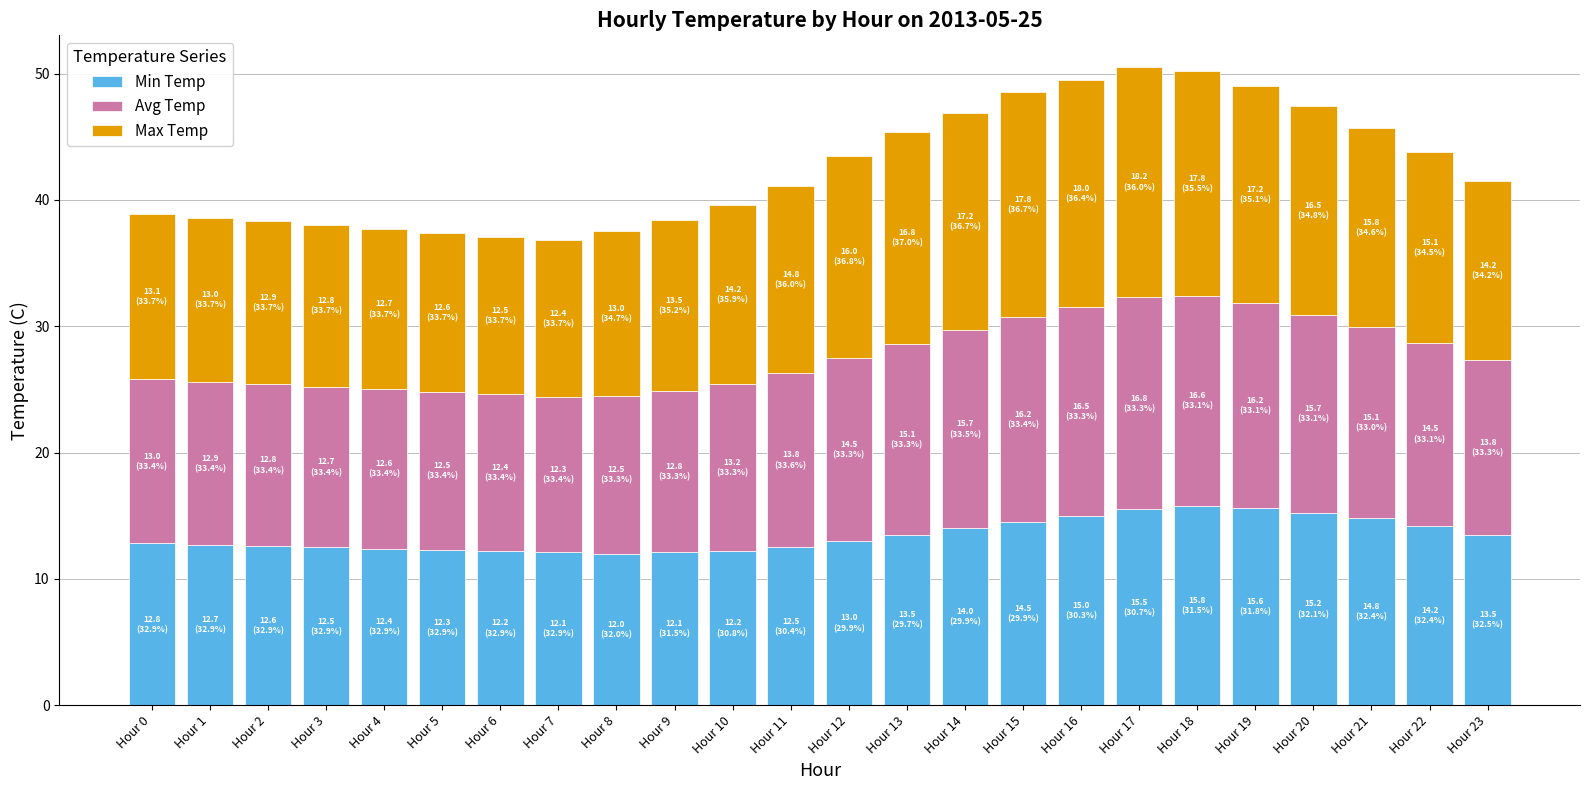

What is the maximum value for Min Temp?

15.8